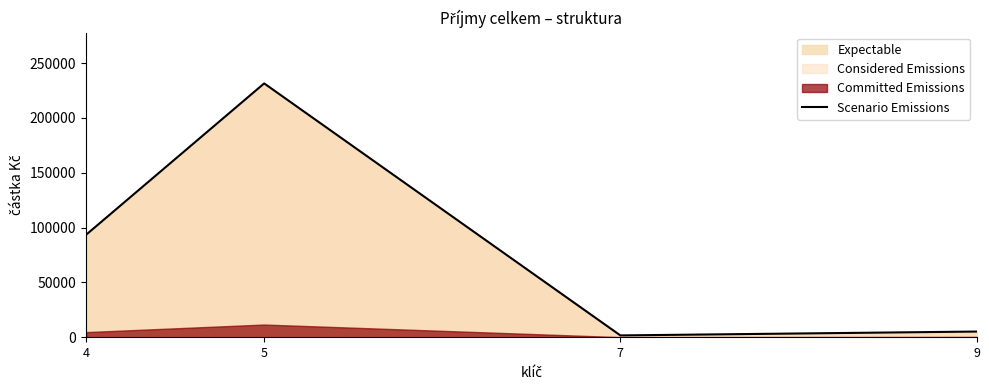

Reading left to right, extract all data points from this chart.

4=93430.0	5=231502.0	7=1639.2	9=5173.1